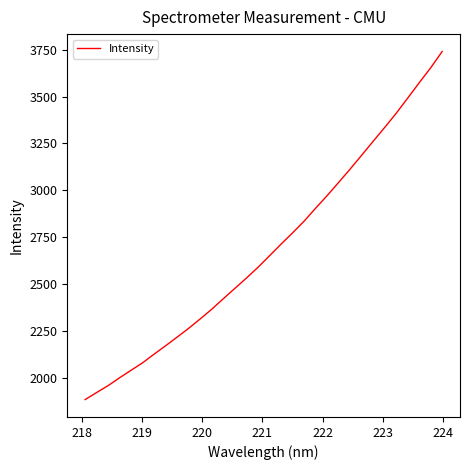

What is the maximum value shown in the chart?

3740.9